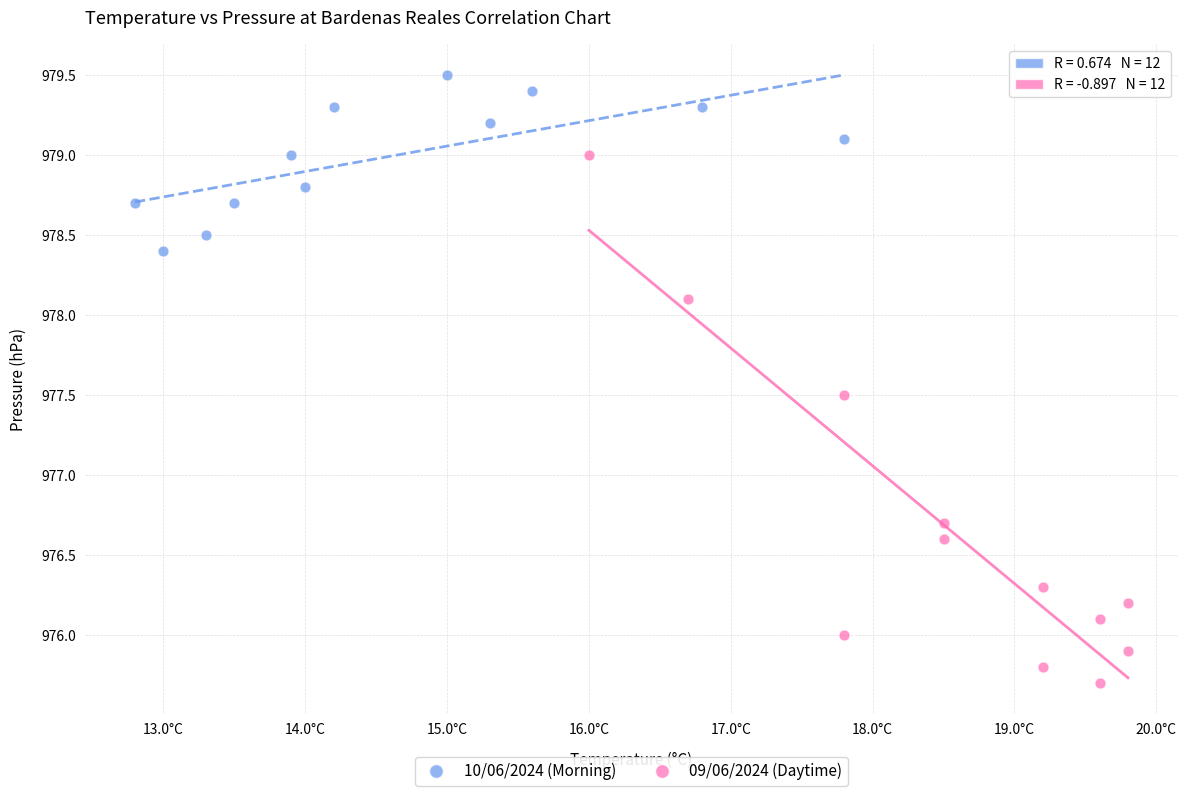

Which series contains the highest Y value?

10/06/2024 (Morning)